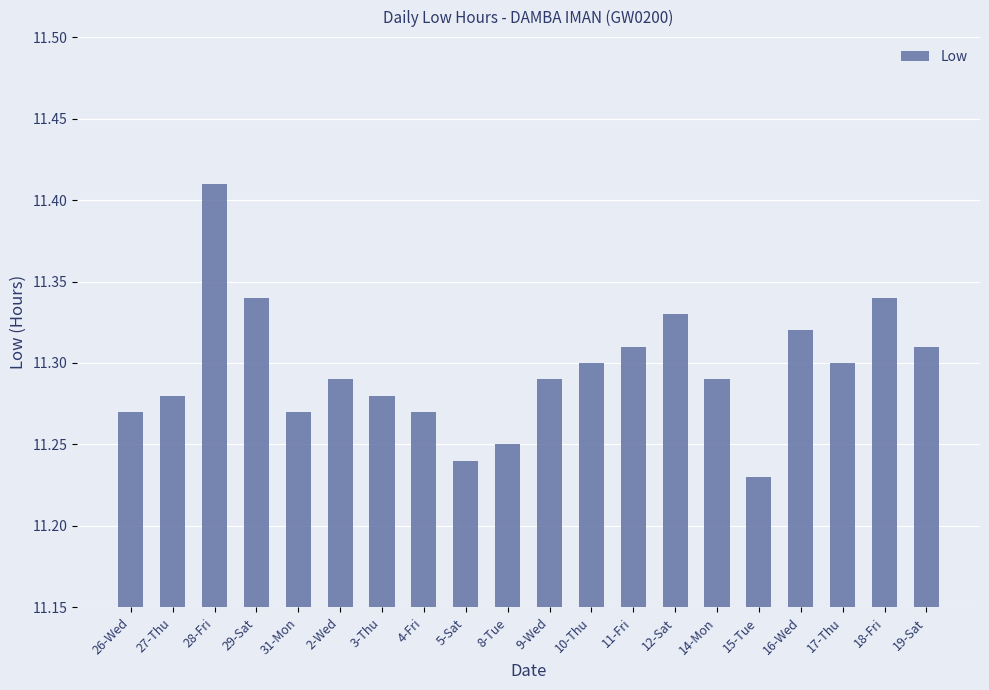

What position from the left is 4-Fri?

8